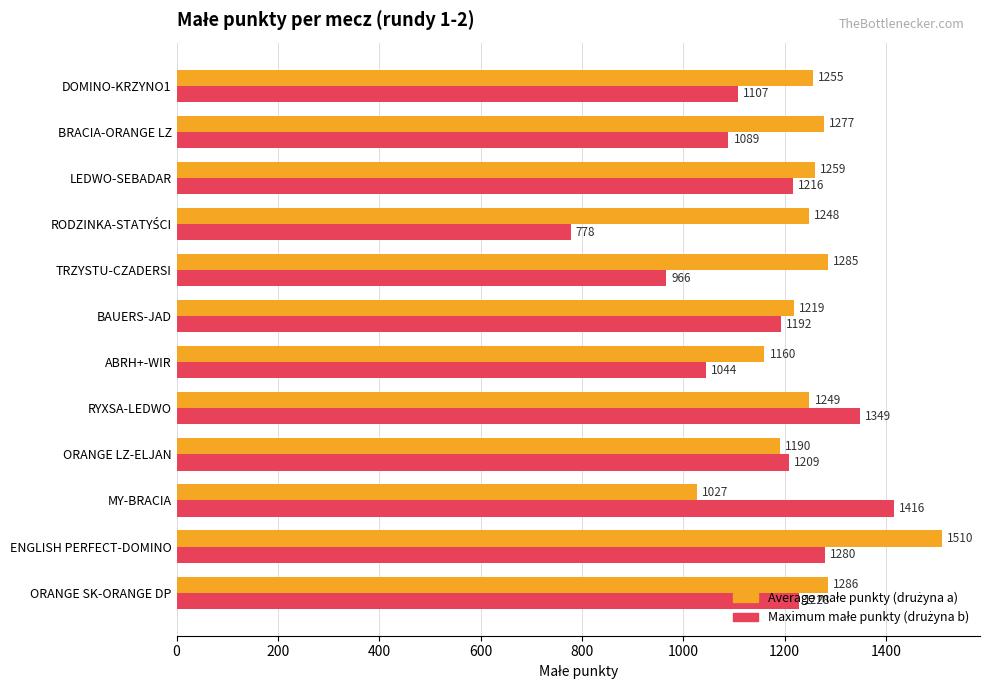

What is the difference between the highest and lowest values at LEDWO-SEBADAR?

43